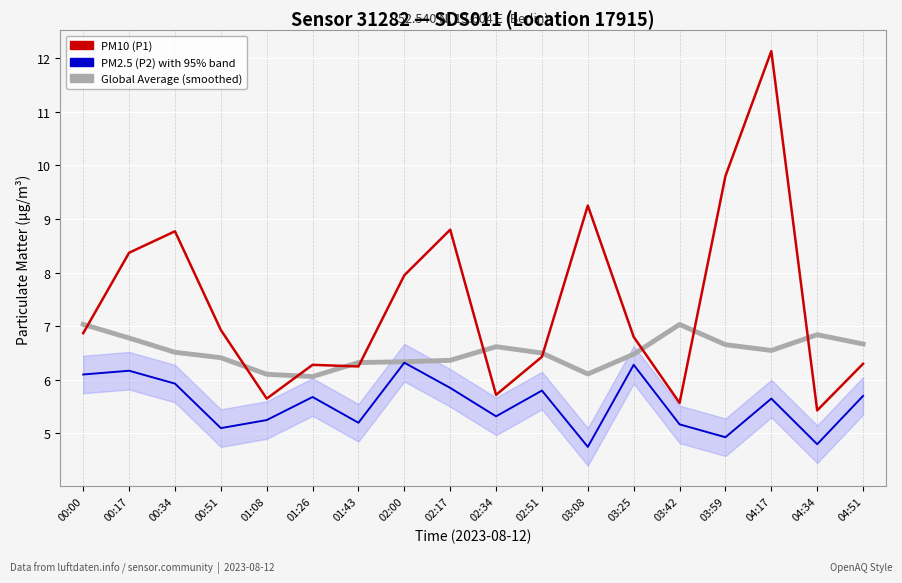

In Global Average (smoothed), how many points are higher than both neighbors (excluding endpoints)?

3